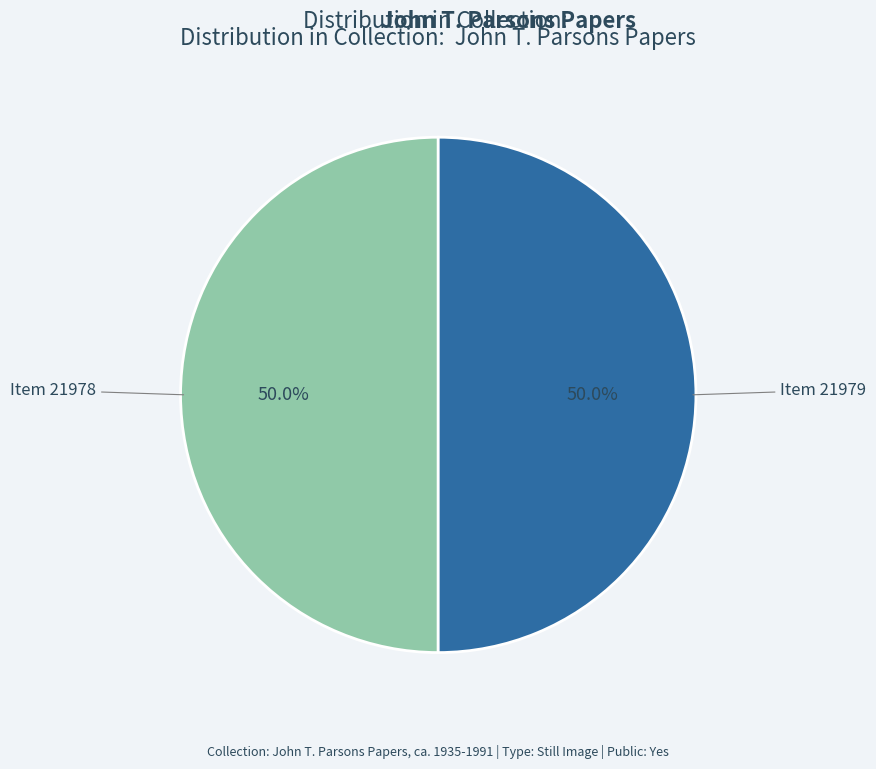

What is the ratio of the value at Item 21978 to the value at Item 21979?

1.0